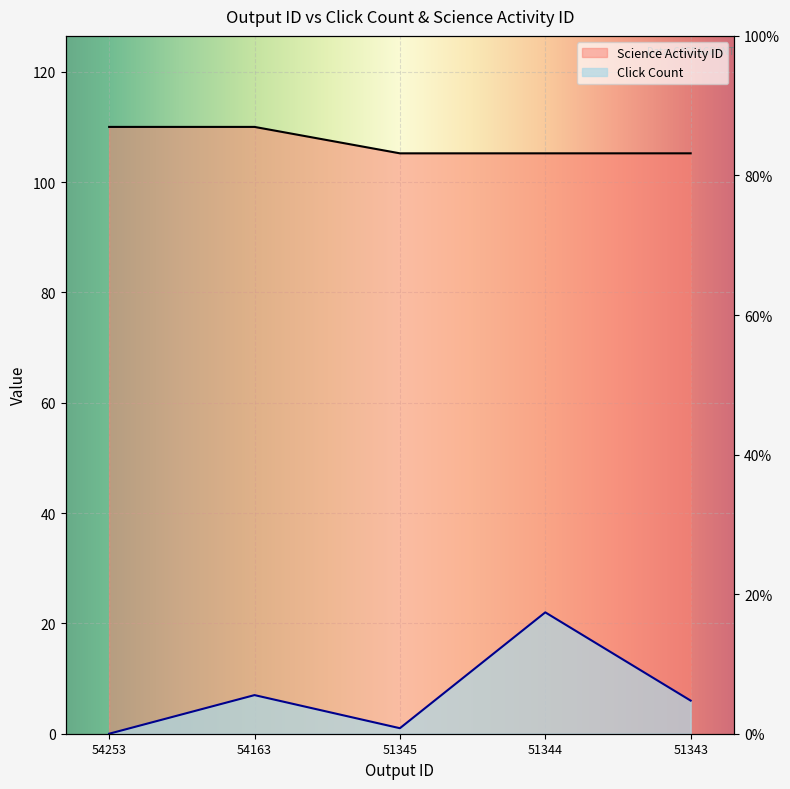

The Click Count series shows 9.4 at 51344. True or false?

False